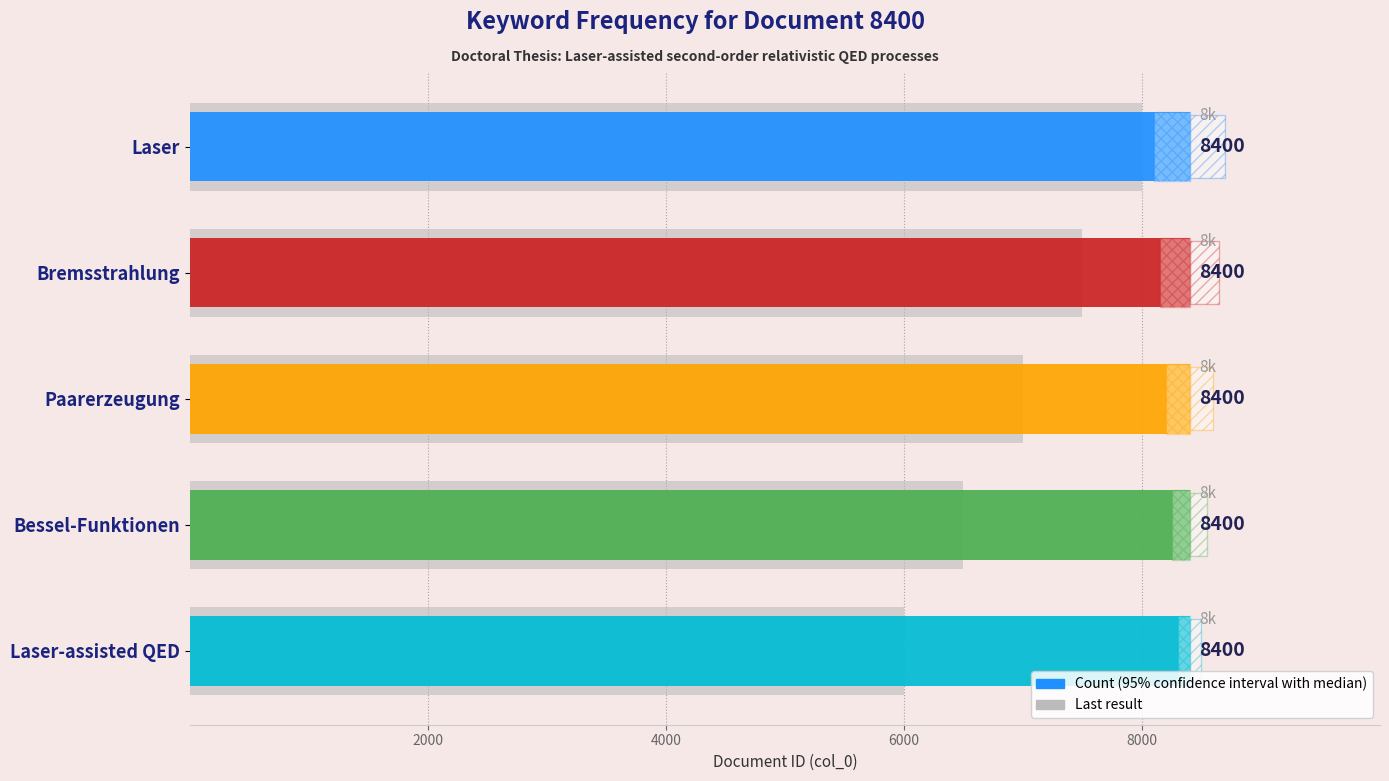

True or false: Last result has a value of 7500.0 at Bremsstrahlung.

True